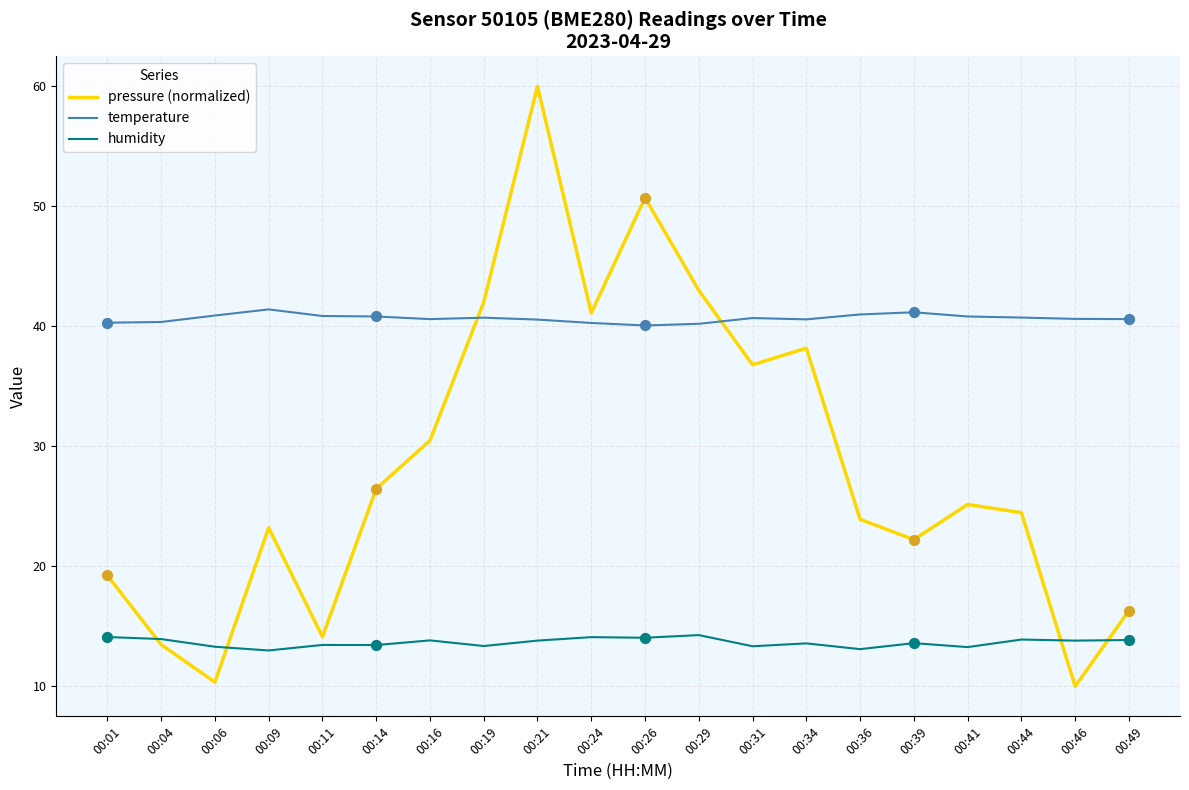

At how many categories does at least one series exceed 38?

20